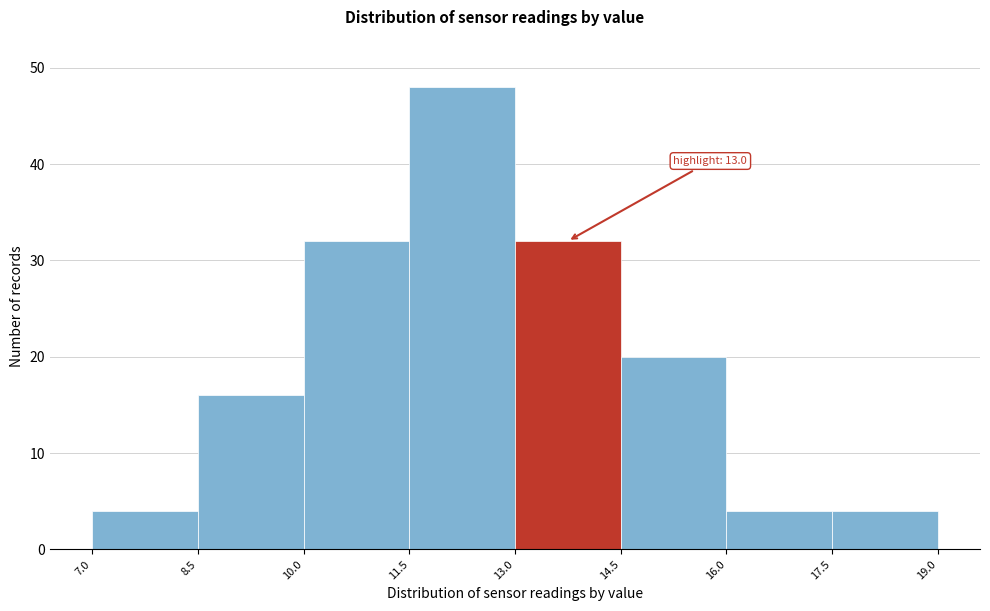

Which range on the x-axis has the tallest bar?

11.5 to 13.0